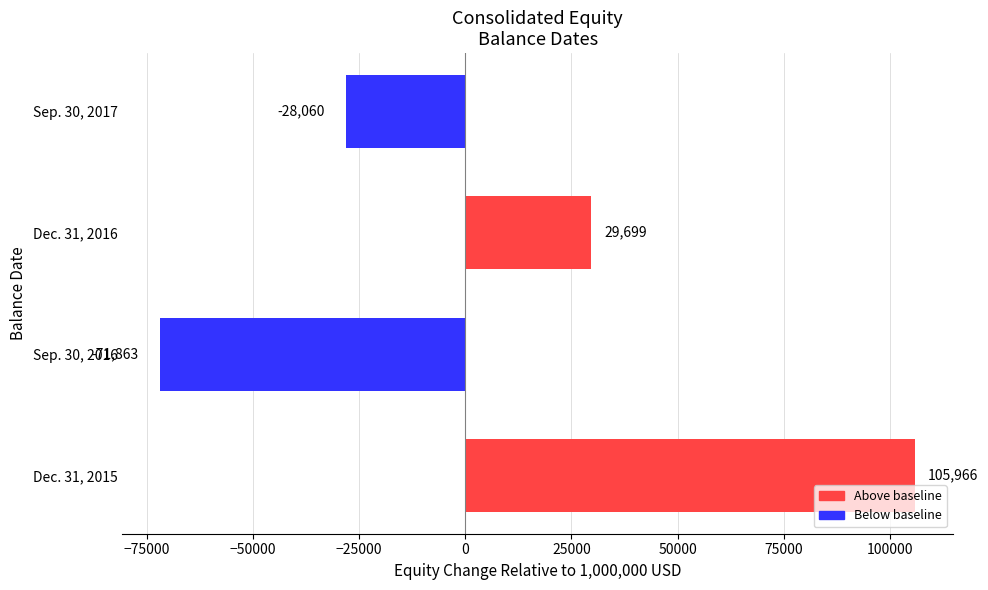

What is the sum of all values?

35742